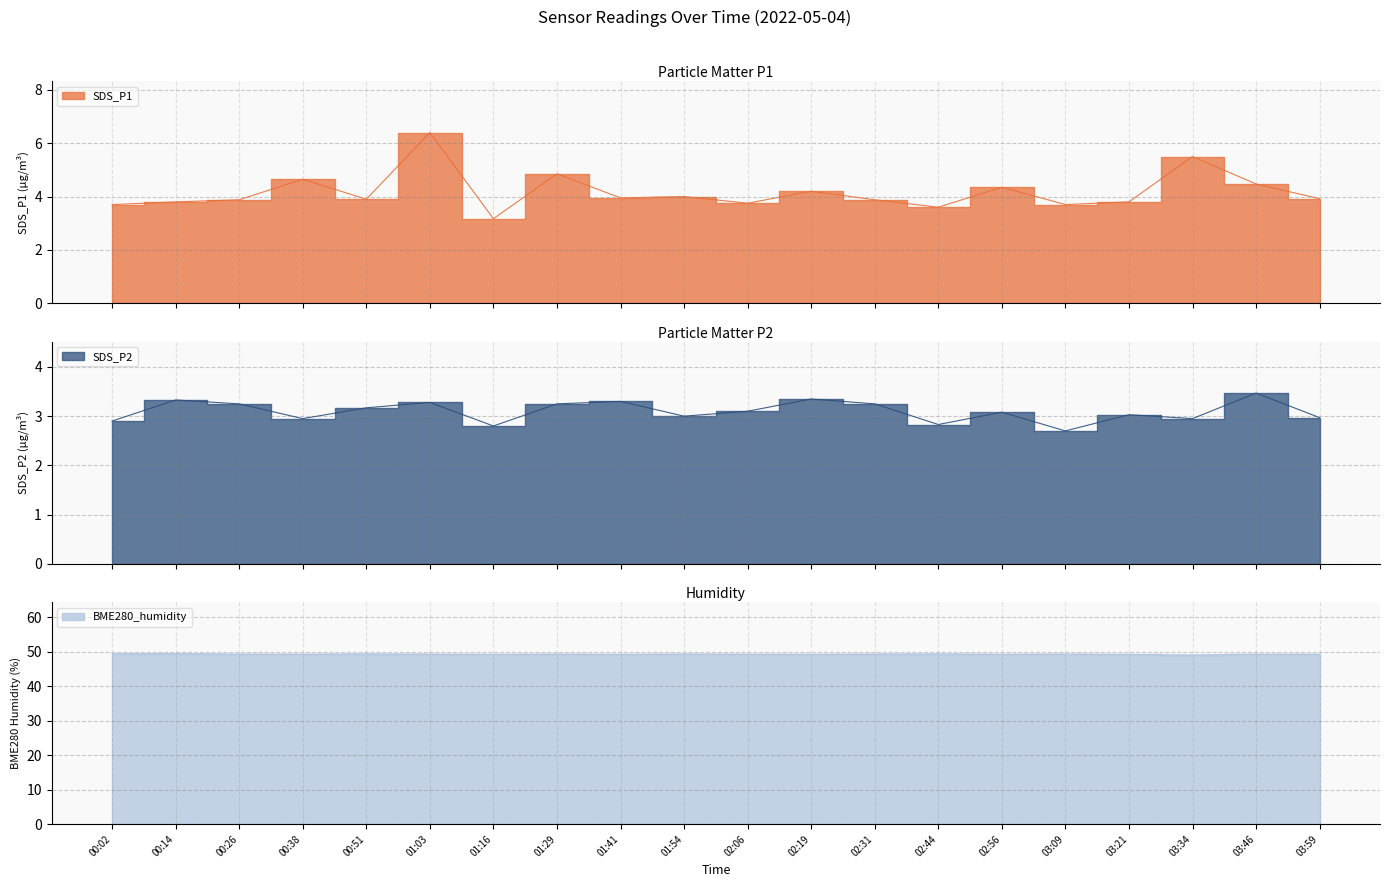

Rank the series at 01:16 from highest to lowest value.

BME280_humidity, SDS_P1, SDS_P2